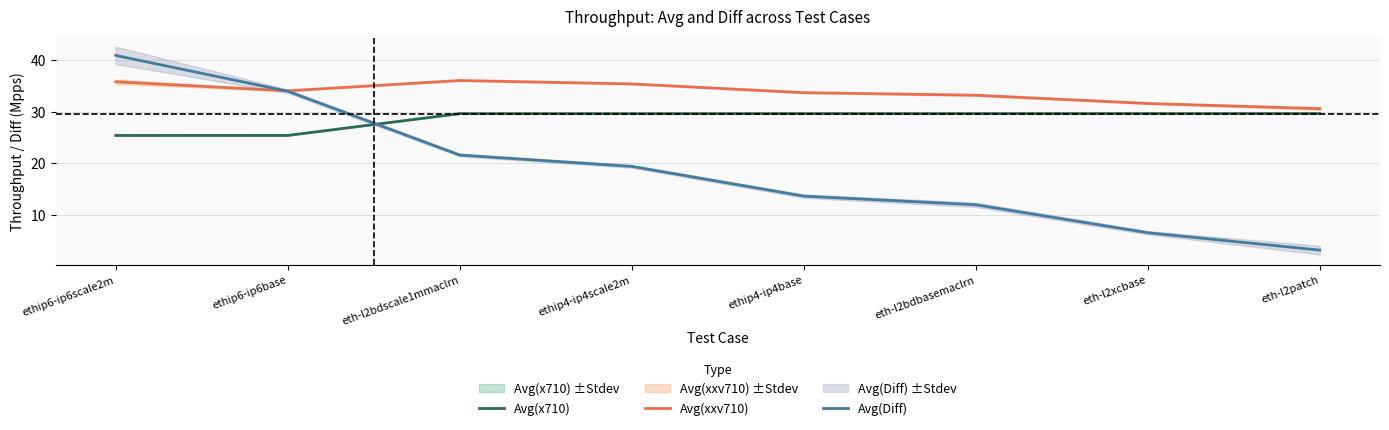

What is the minimum value for Avg(xxv710)?

30.6